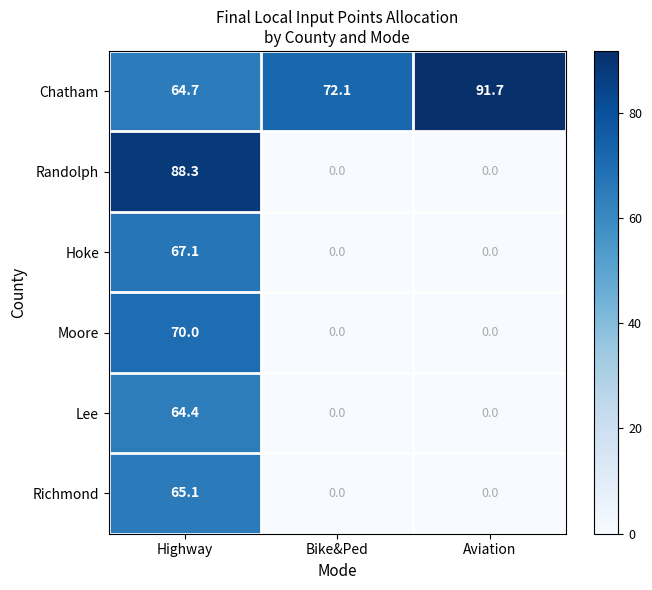

Rank the series at Highway from highest to lowest value.

Randolph, Moore, Hoke, Richmond, Chatham, Lee